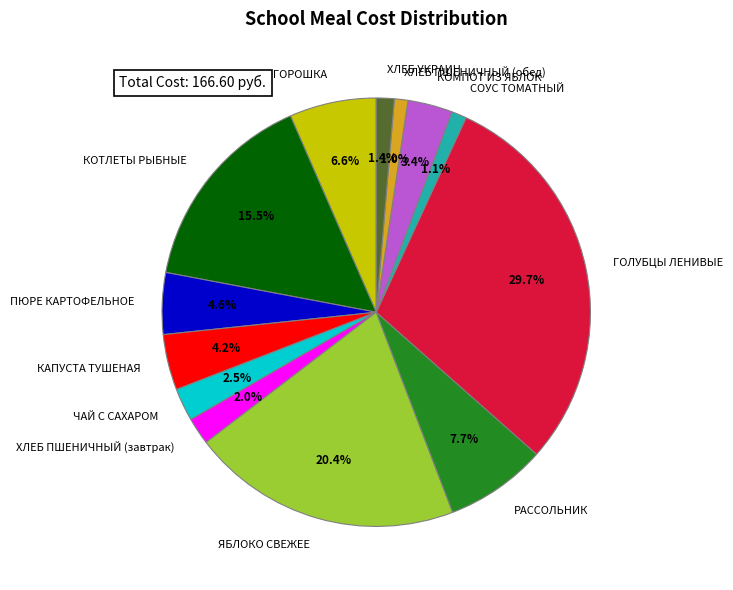

Which category has the biggest portion of the pie?

ГОЛУБЦЫ ЛЕНИВЫЕ